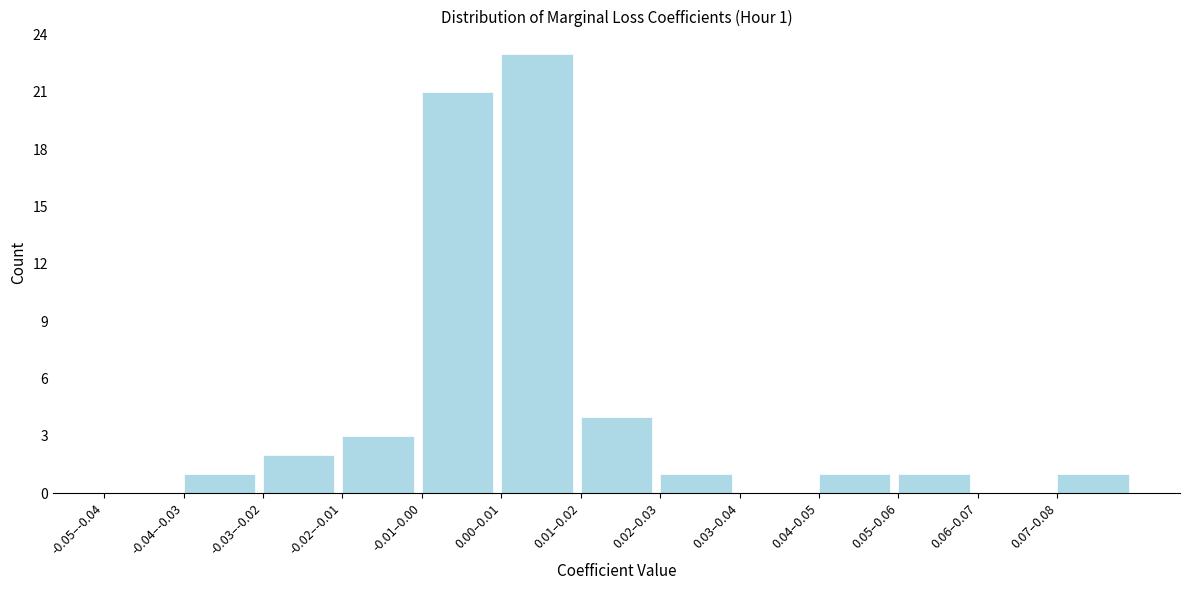

Reading left to right, list all the values displayed in this chart.

-0.05–-0.04=0	-0.04–-0.03=1	-0.03–-0.02=2	-0.02–-0.01=3	-0.01–0.00=21	0.00–0.01=23	0.01–0.02=4	0.02–0.03=1	0.03–0.04=0	0.04–0.05=1	0.05–0.06=1	0.06–0.07=0	0.07–0.08=1